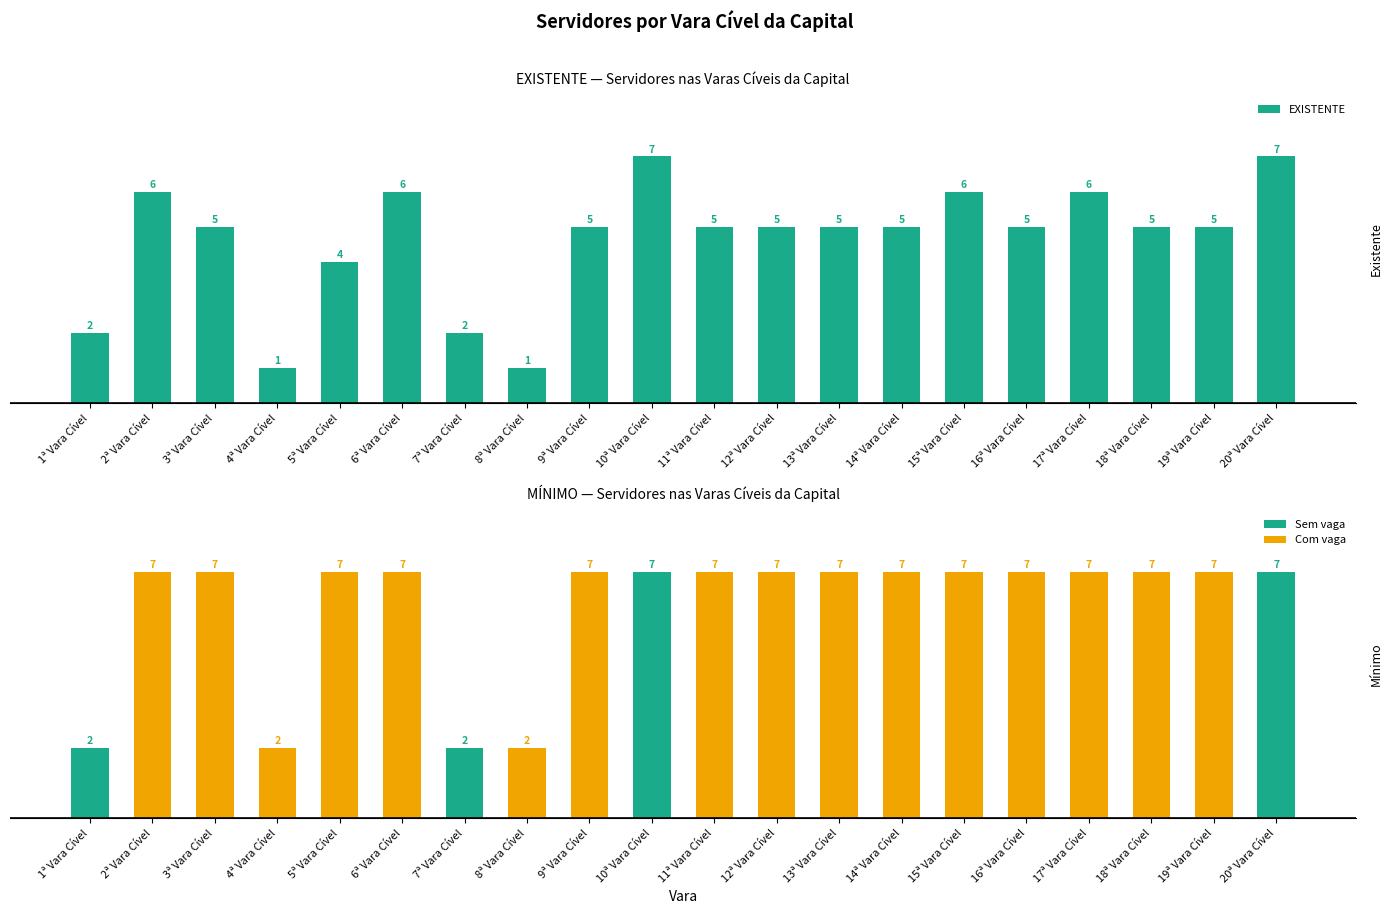

Reading right to left, what are all the values shown in this chart?

EXISTENTE: 7	5	5	6	5	6	5	5	5	5	7	5	1	2	6	4	1	5	6	2
MÍNIMO: 7	7	7	7	7	7	7	7	7	7	7	7	2	2	7	7	2	7	7	2